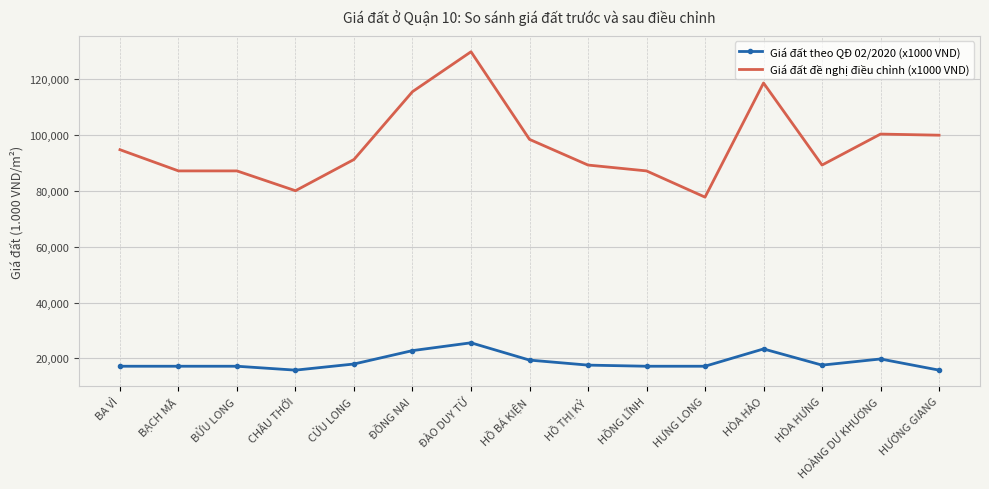

What is the difference between the Giá đất đề nghị điều chỉnh (x1000 VND) values at BA VÌ and HƯNG LONG?

17000